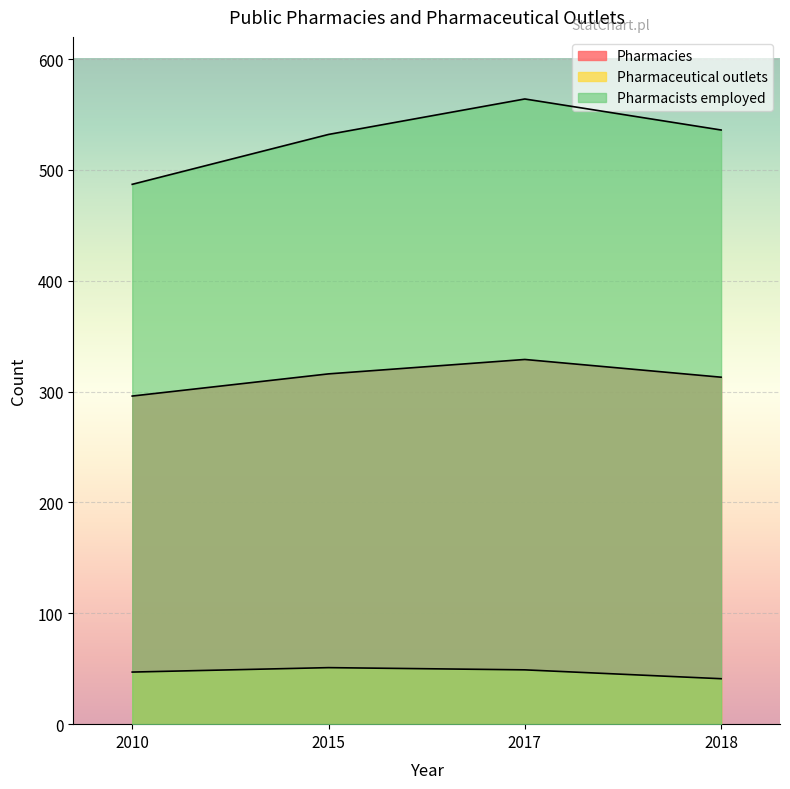

What is the value of the Pharmacies point at the 3rd from the left?

329